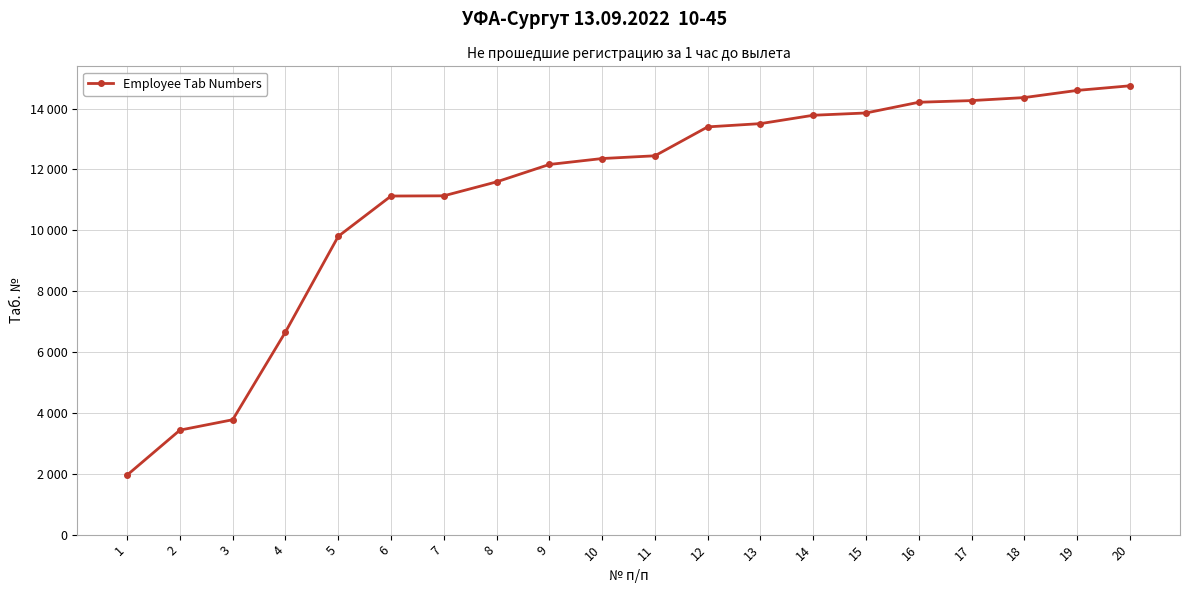

List the labels in order of value, largest first.

20, 19, 18, 17, 16, 15, 14, 13, 12, 11, 10, 9, 8, 7, 6, 5, 4, 3, 2, 1